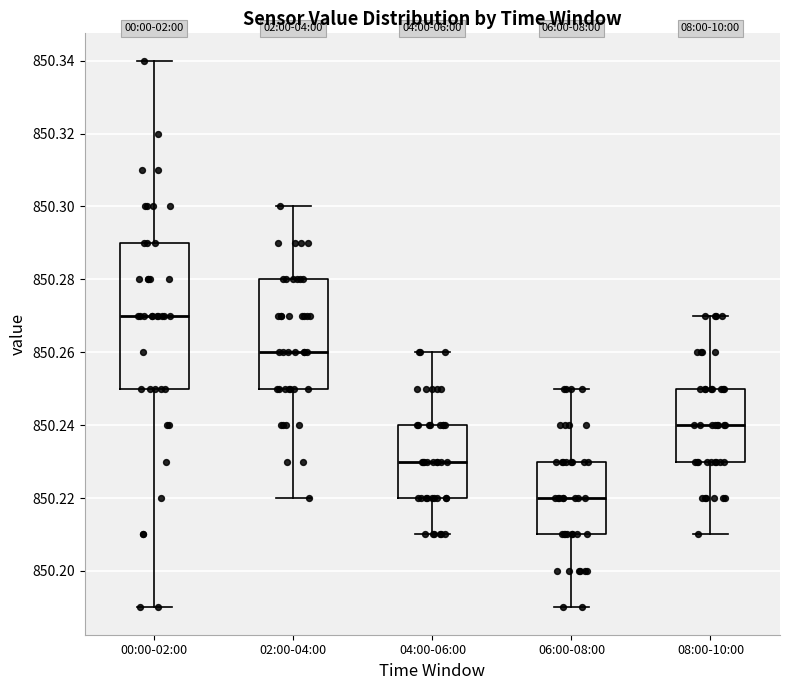

Which box's median line is the lowest?

06:00-08:00